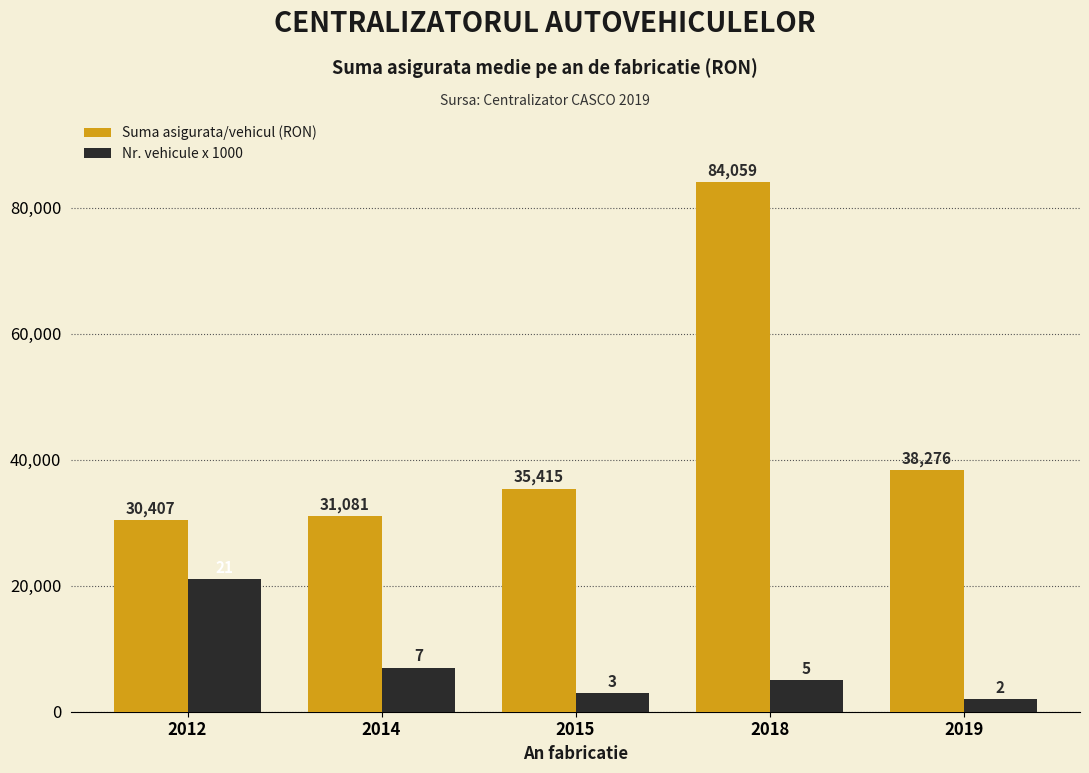

List the series in order of their overall mean, highest first.

Suma asigurata/vehicul (RON), Nr. vehicule x 1000